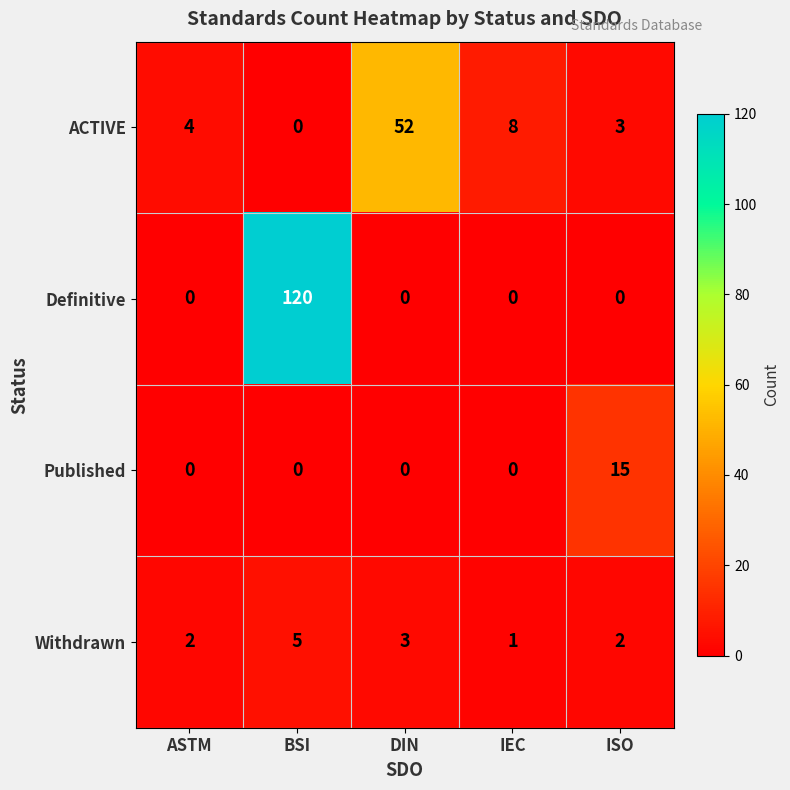

At which category is the sum across all series the highest?

BSI